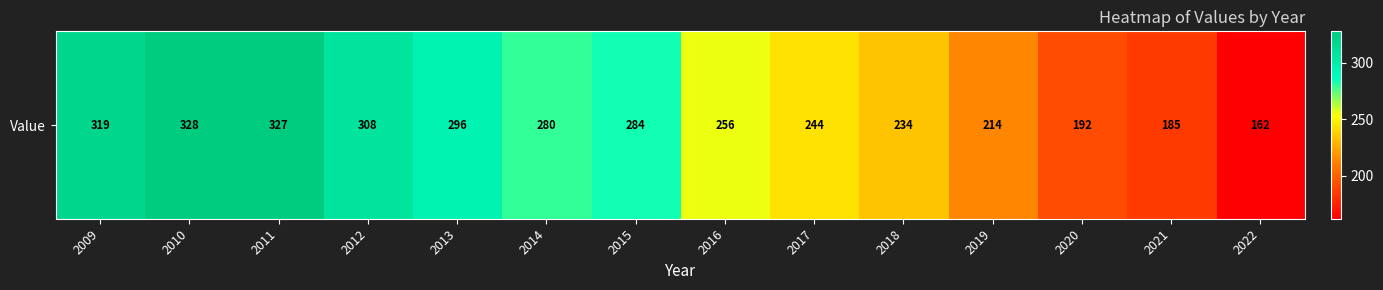

What is the maximum value shown in the chart?

328